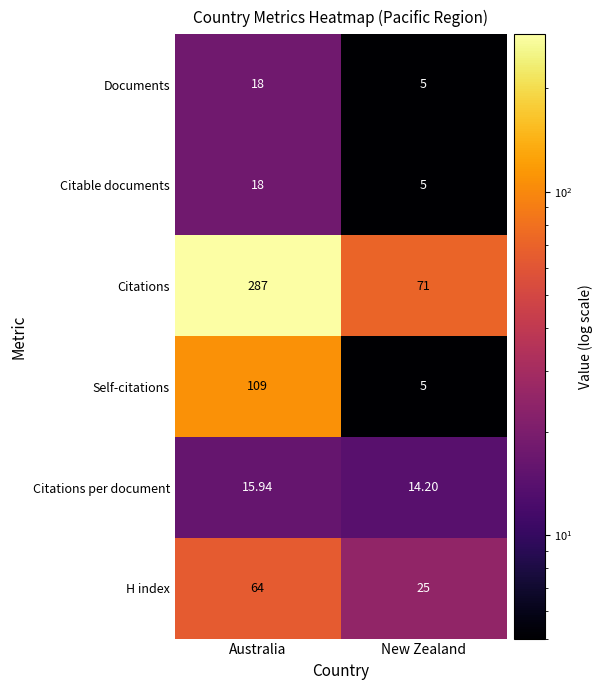

Which series has the largest range (max minus min)?

Citations